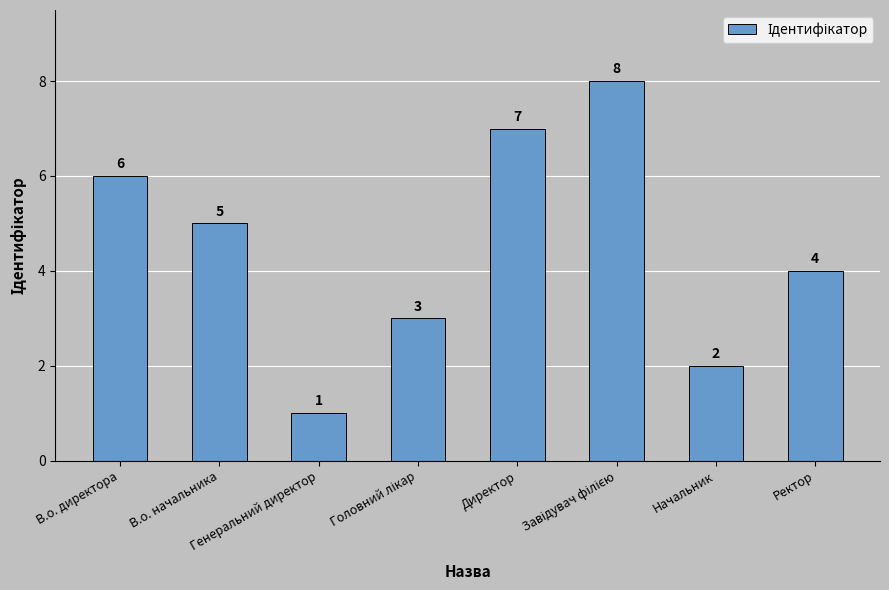

What is the sum of the values at Генеральний директор and Директор?

8